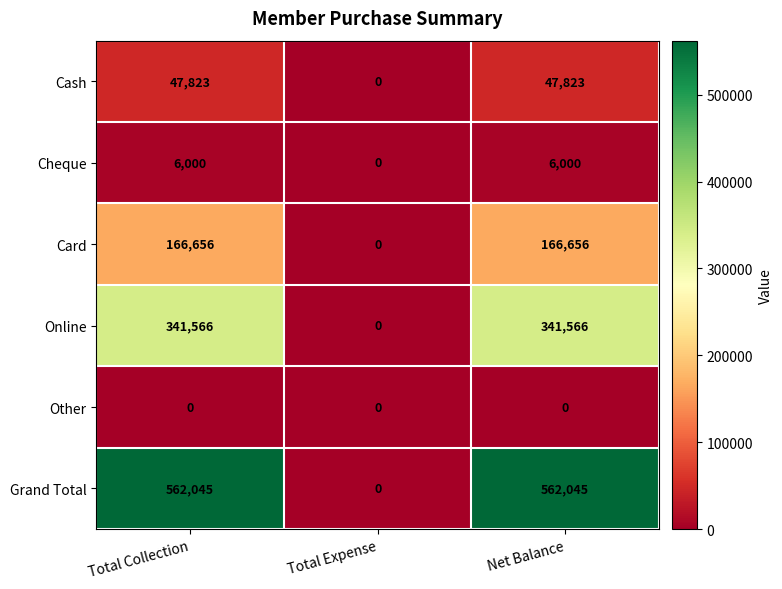

What is the total value across all series at Total Collection?

1124090